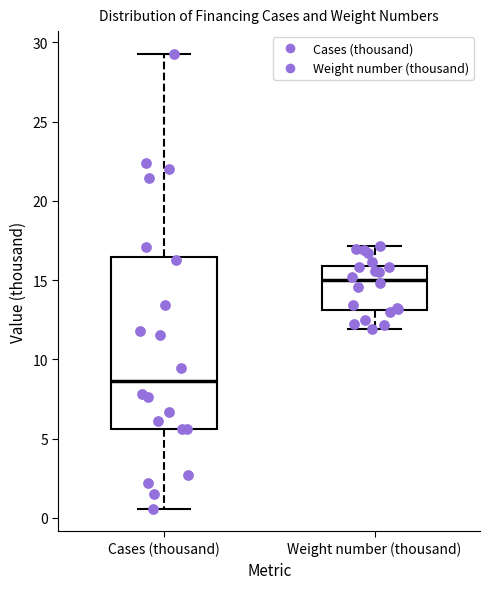

Reading left to right, read every box against the y-axis: the position of its median line, the range the box covers, and the ends of its whiskers. The values are not printed on the chart, so give them approximately, as read against the axis.

Cases (thousand): median 8.5, box 5.5 to 16.5, whiskers 0.5 to 29.5
Weight number (thousand): median 15.0, box 13.0 to 16.0, whiskers 12.0 to 17.0